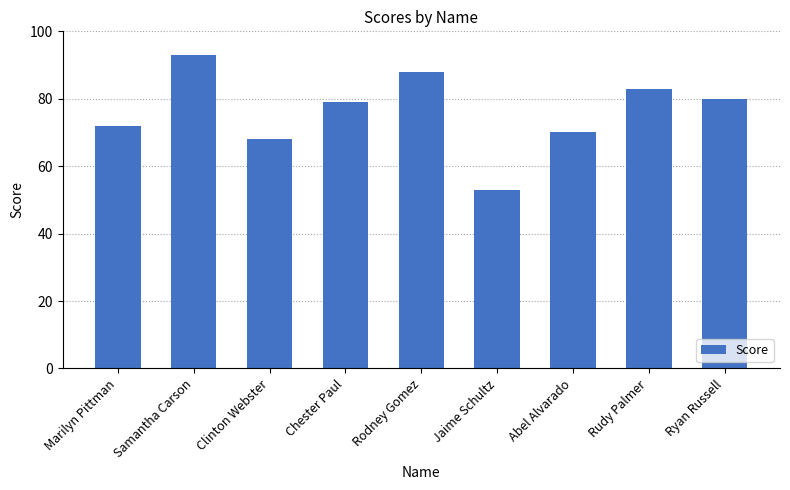

What is the sum of the values at Abel Alvarado and Rudy Palmer?

153